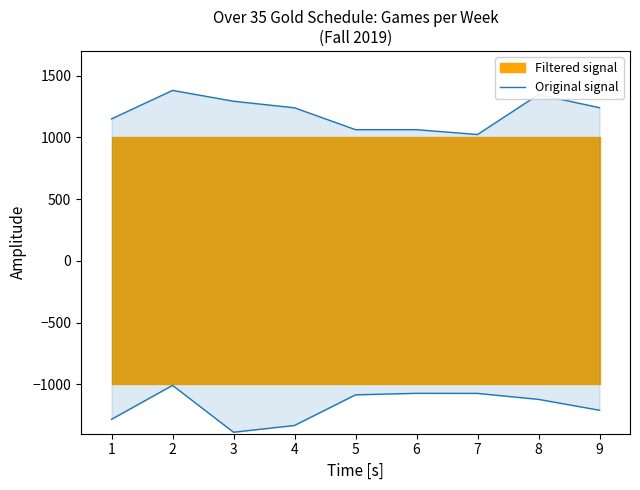

Approximately how many times larger is the value at 8 compared to 6?

1.2